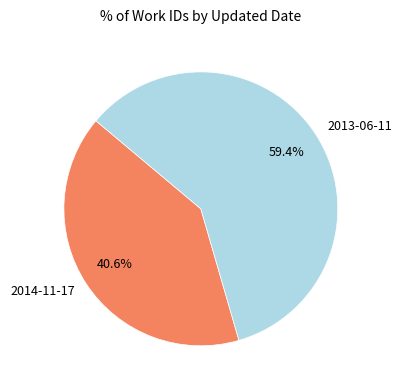

What percentage is NOT represented by 2014-11-17?

59.4%